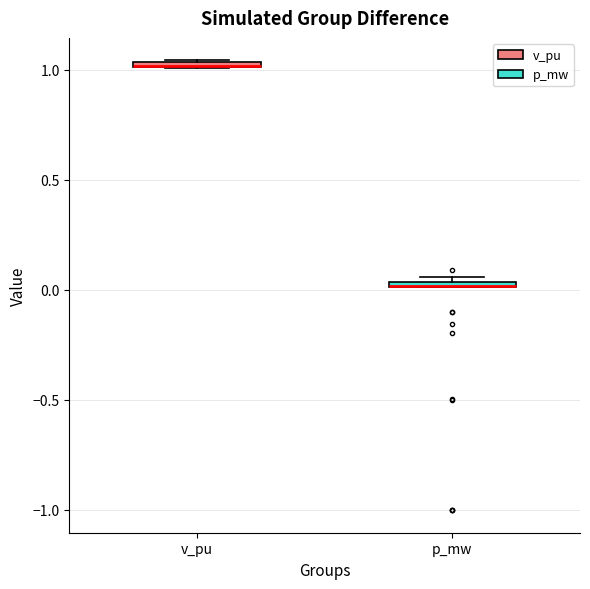

Where is the lower edge of the box for v_pu on the y-axis? The values are not printed on the chart, so give them approximately, as read against the axis.

1.00